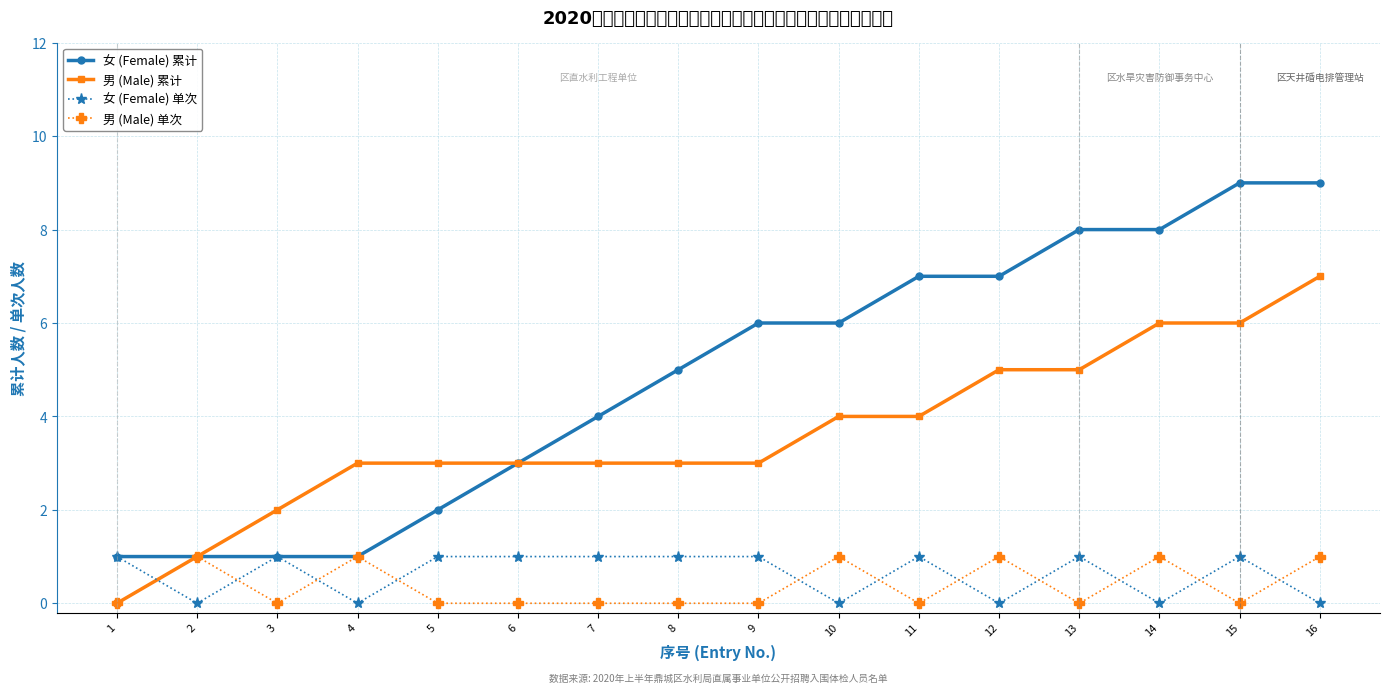

How many lines are shown in the chart?

4